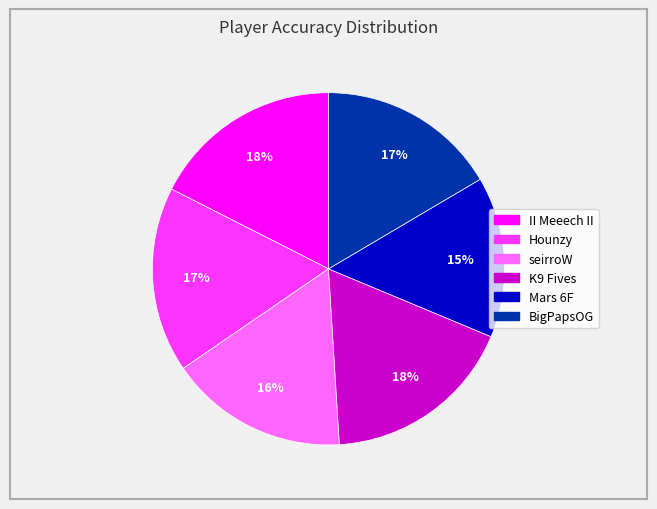

What percentage is the BigPapsOG slice, to the nearest percent?

17%